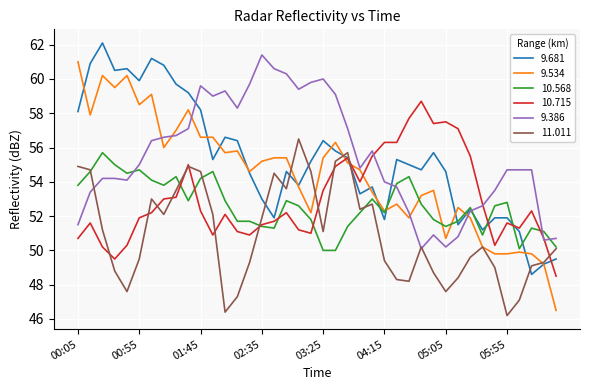

Which series ends up on top after the final intersection of 9.534 and 11.011?

11.011